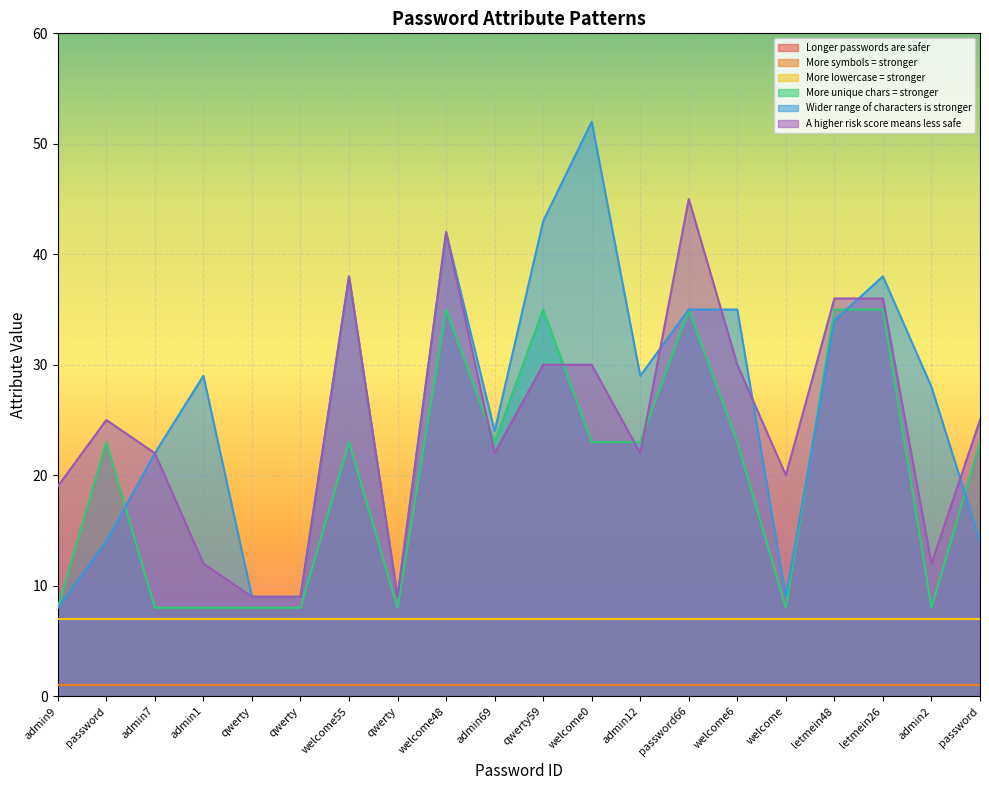

How many interior local peaks does the A higher risk score means less safe series have?

4